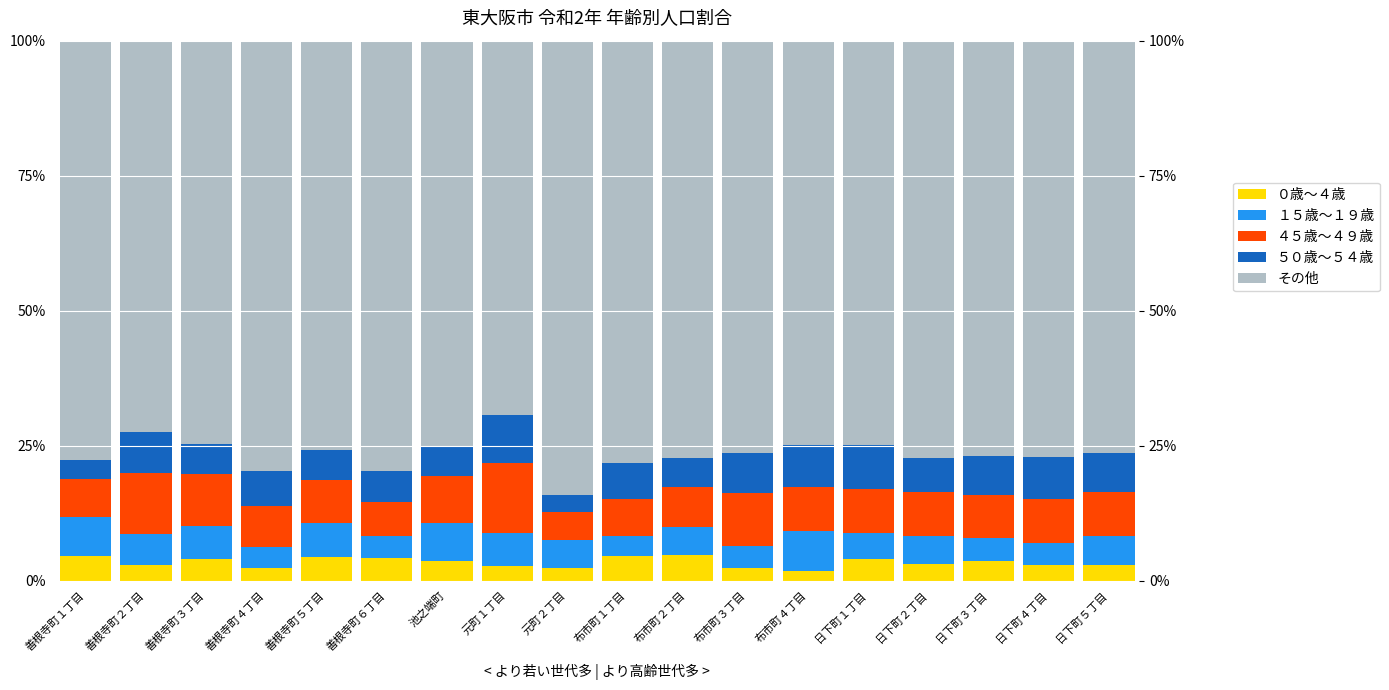

What is the label of the 5th bar from the left?

善根寺町５丁目